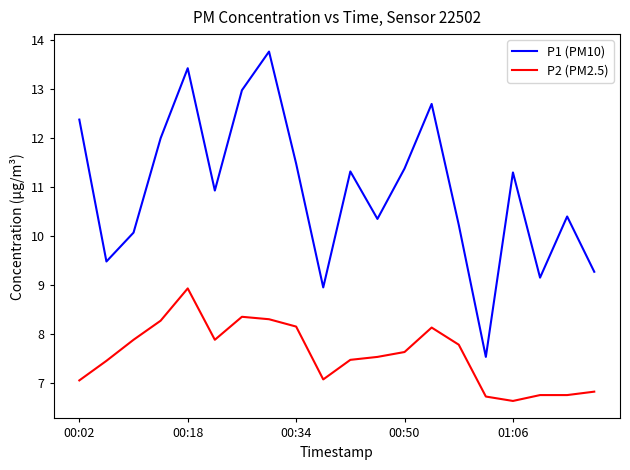

True or false: P1 (PM10) and P2 (PM2.5) cross at least once.

False